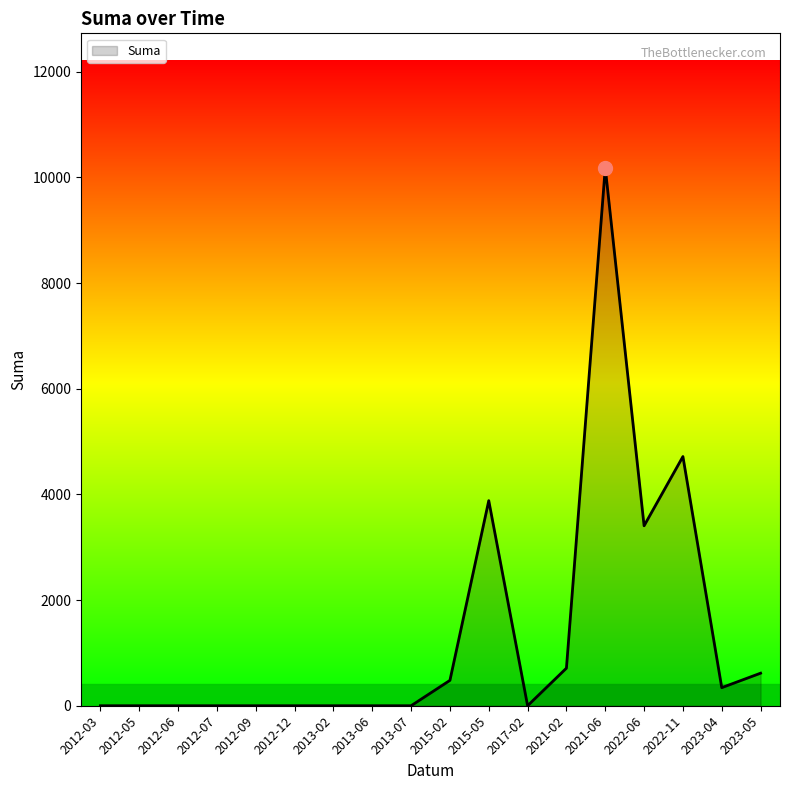

Is it true that the value at 2021-06 is 17559.9?

False